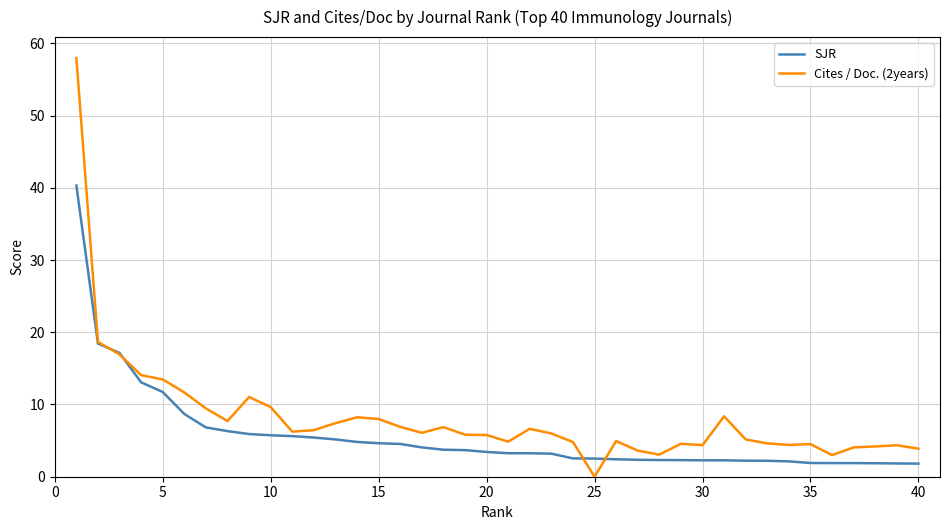

List the series in order of their peak value, highest first.

Cites / Doc. (2years), SJR